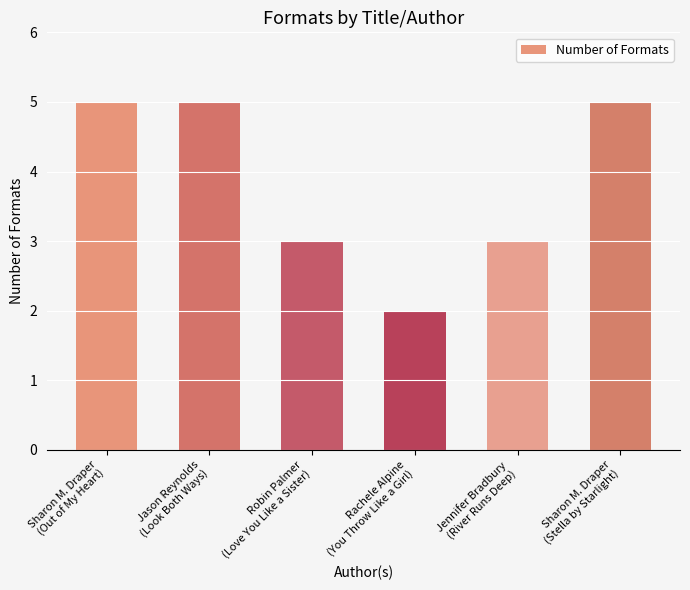

Reading left to right, extract all data points from this chart.

Sharon M. Draper
(Out of My Heart)=5	Jason Reynolds
(Look Both Ways)=5	Robin Palmer
(Love You Like a Sister)=3	Rachele Alpine
(You Throw Like a Girl)=2	Jennifer Bradbury
(River Runs Deep)=3	Sharon M. Draper
(Stella by Starlight)=5